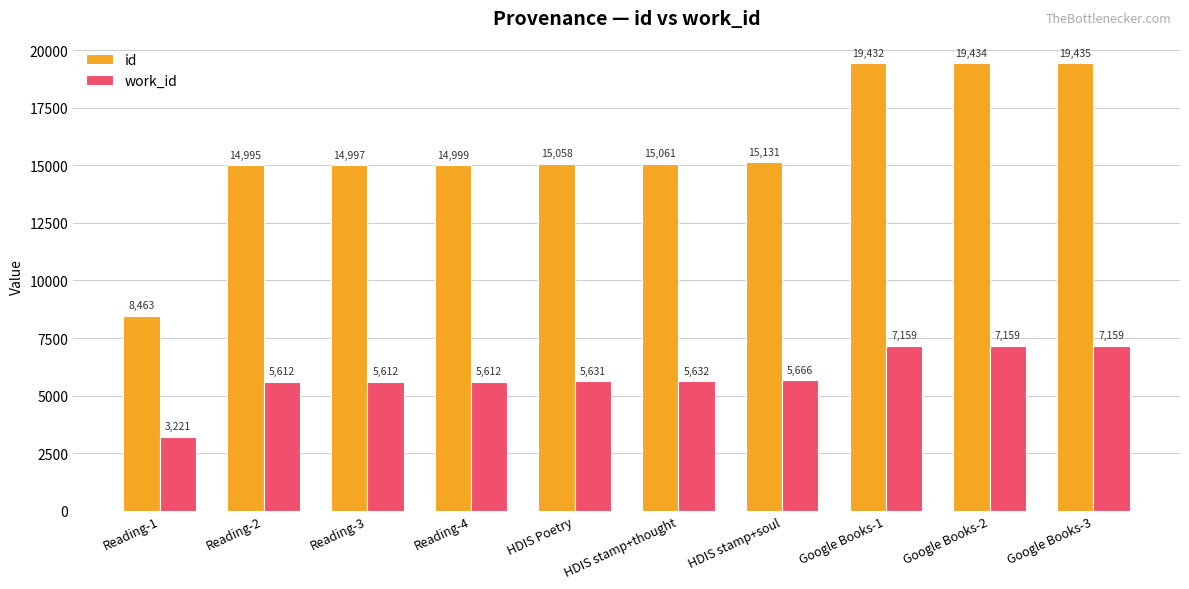

Which category has the highest value in the id series?

Google Books-3